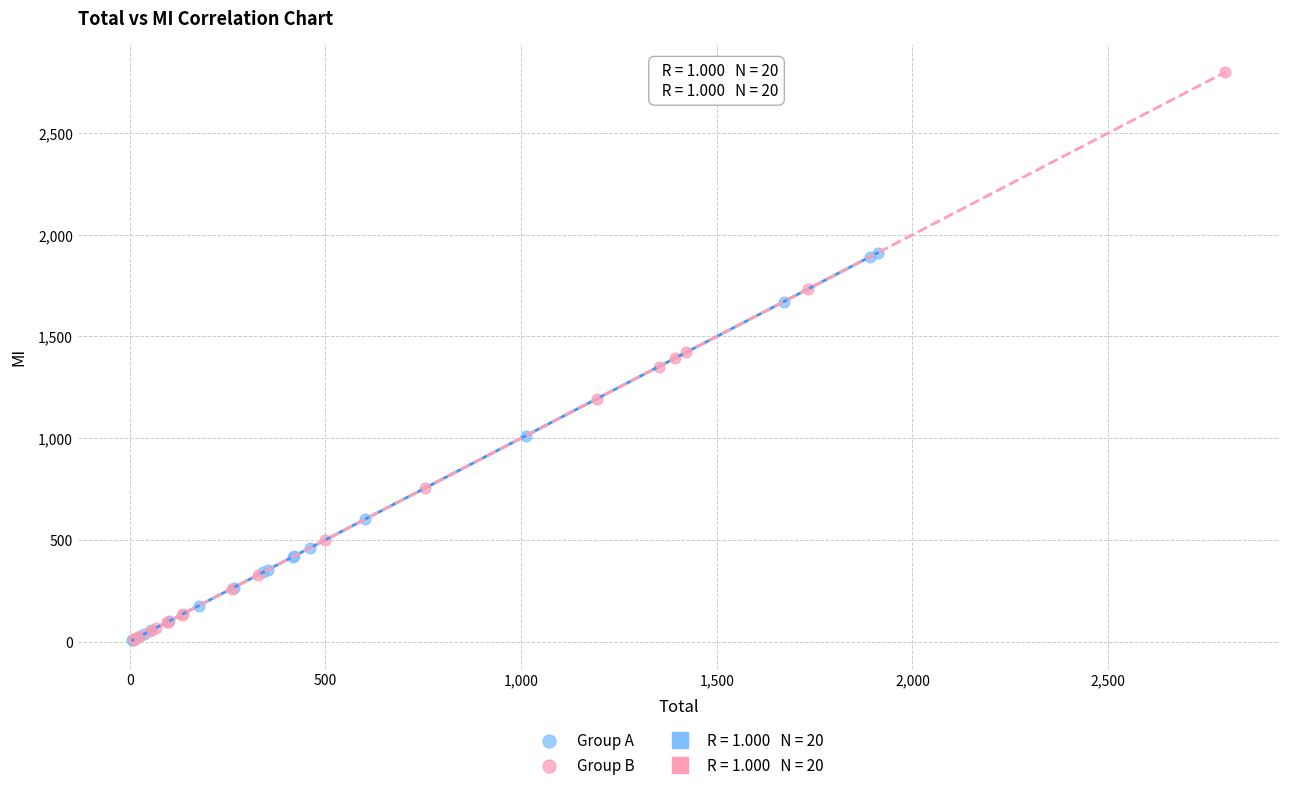

Which series contains the highest Y value?

Group B